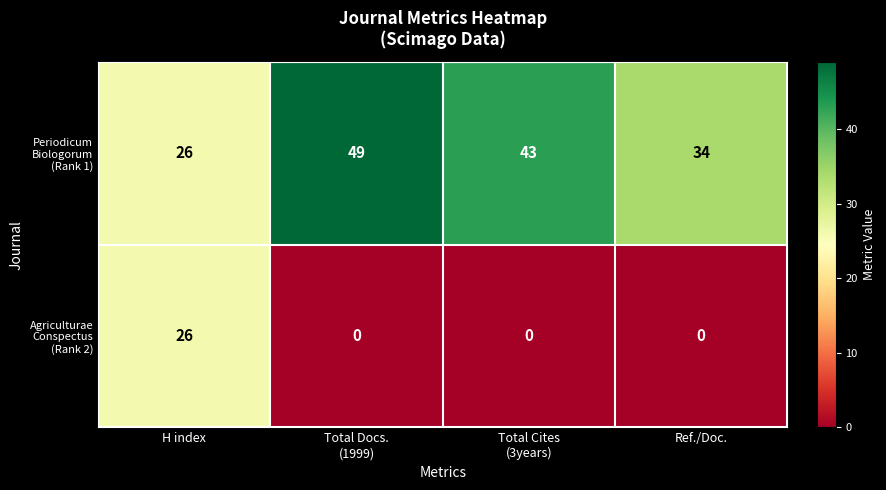

At which category is the sum across all series the highest?

H index